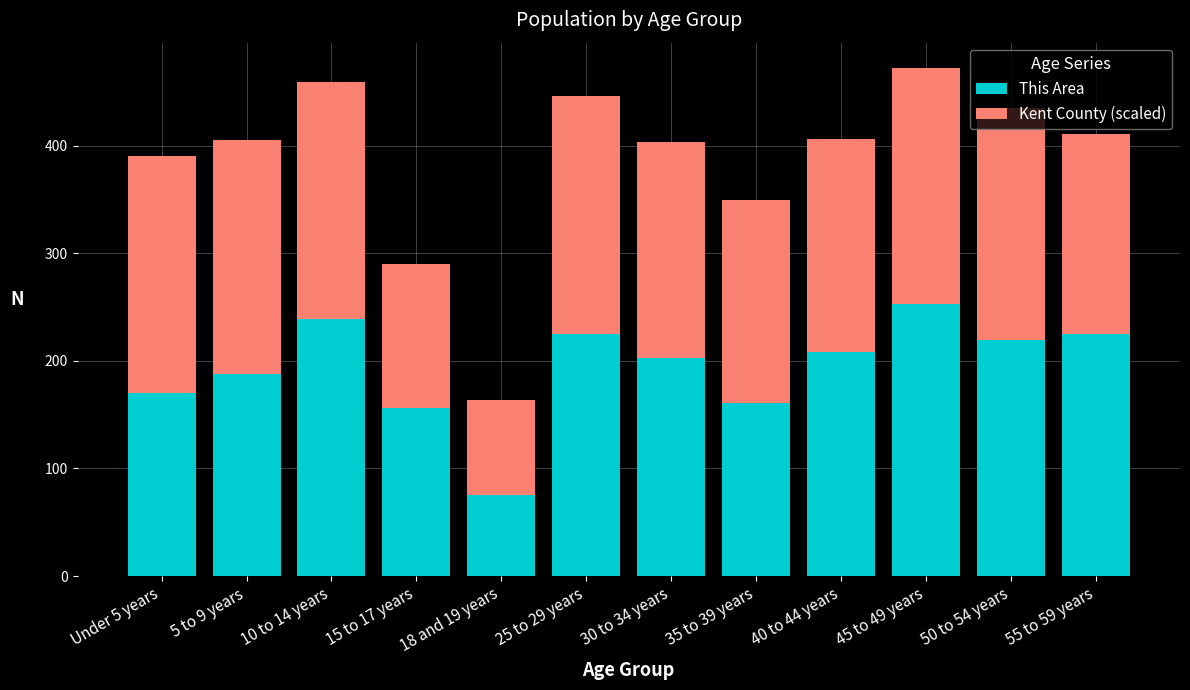

What is the total value across all series at 55 to 59 years?

411